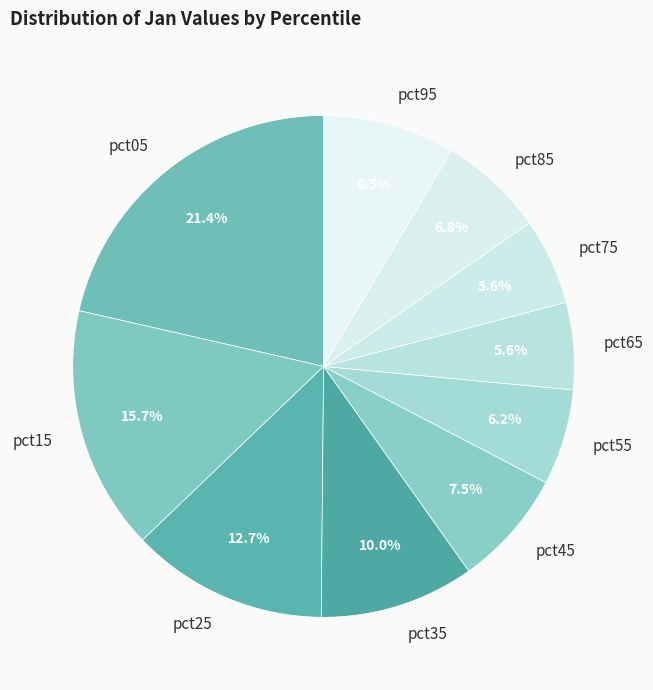

How many slices are in this pie chart?

10